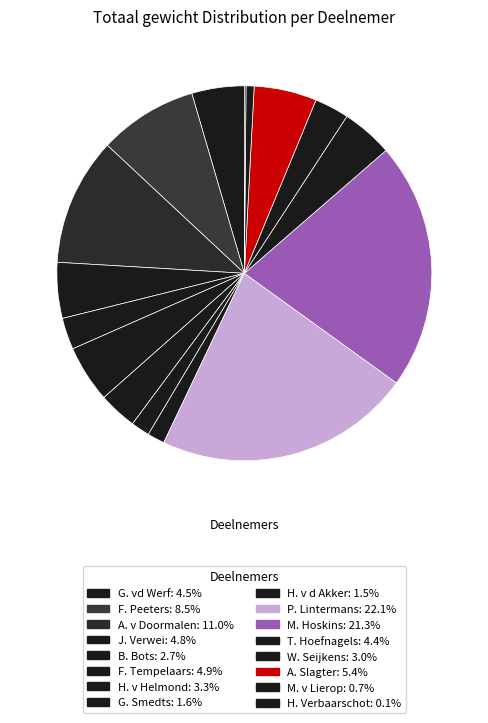

Does any single category account for the majority?

No